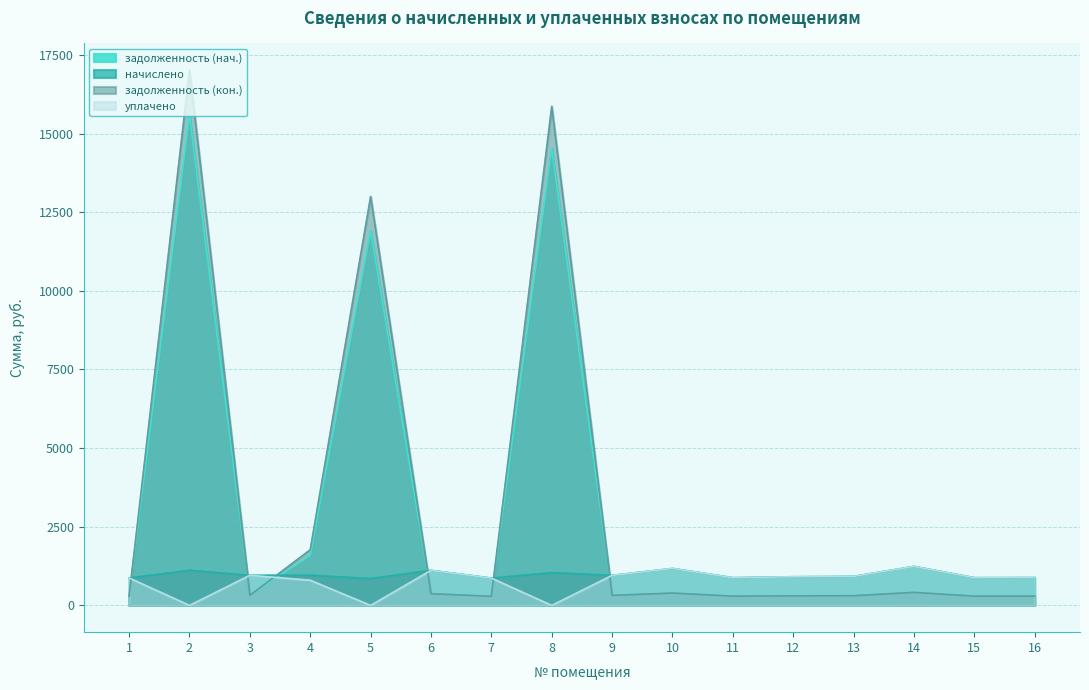

What is the lowest value of the начислено series?

853.2